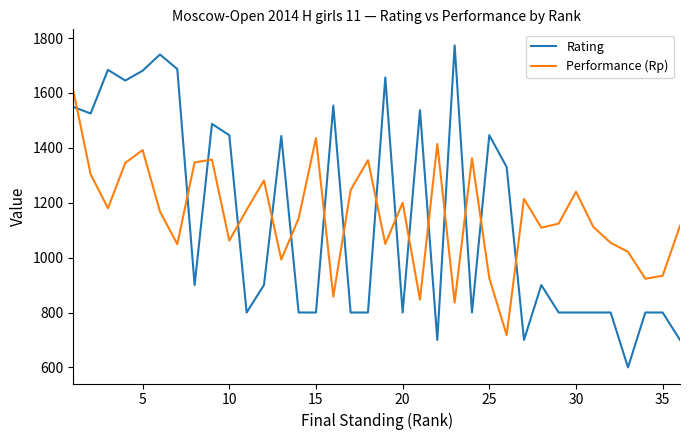

What is the maximum value shown in the chart?

1773